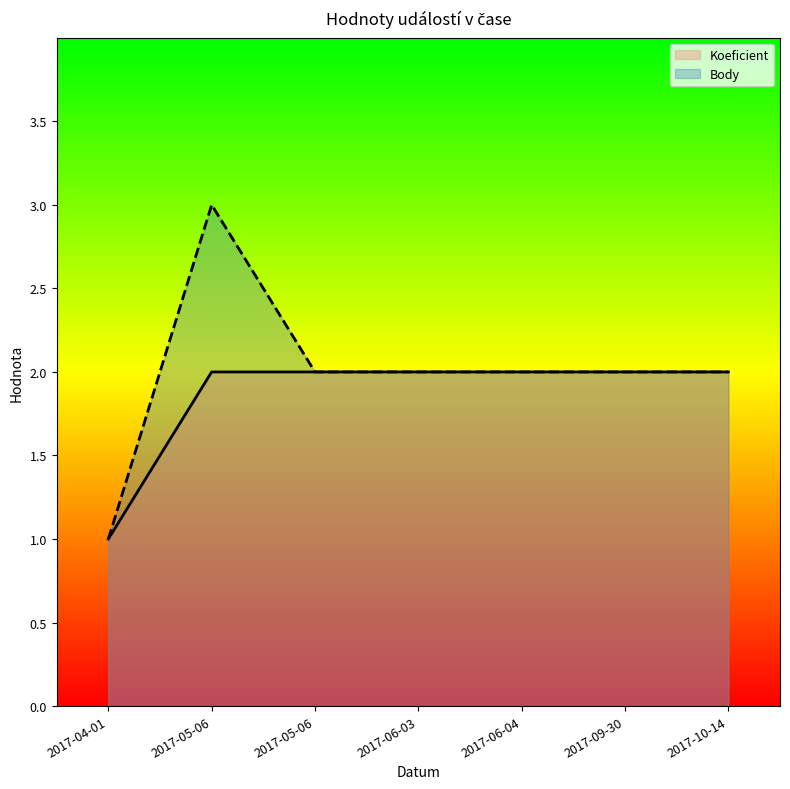

Is it true that Body equals 1 at 2017-04-01?

True